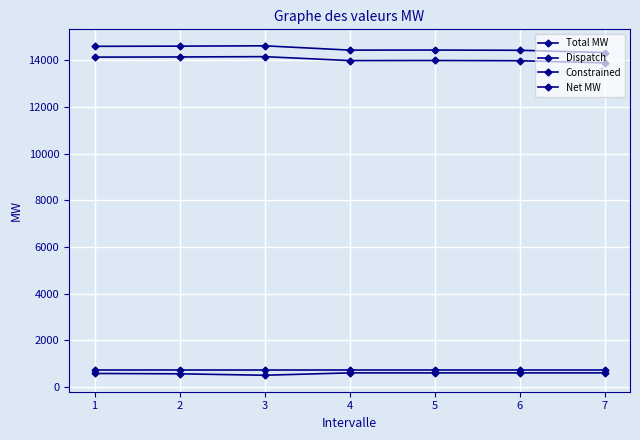

How many lines are shown in the chart?

4